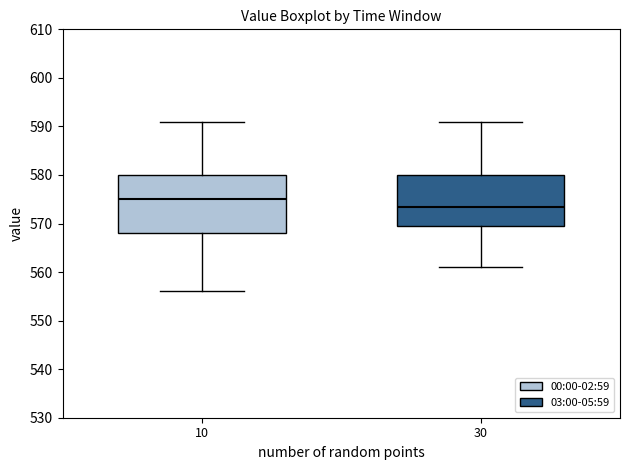

Reading left to right, read every box against the y-axis: the position of its median line, the range the box covers, and the ends of its whiskers. The values are not printed on the chart, so give them approximately, as read against the axis.

10: median 575, box 568 to 580, whiskers 556 to 591
30: median 574, box 570 to 580, whiskers 561 to 591